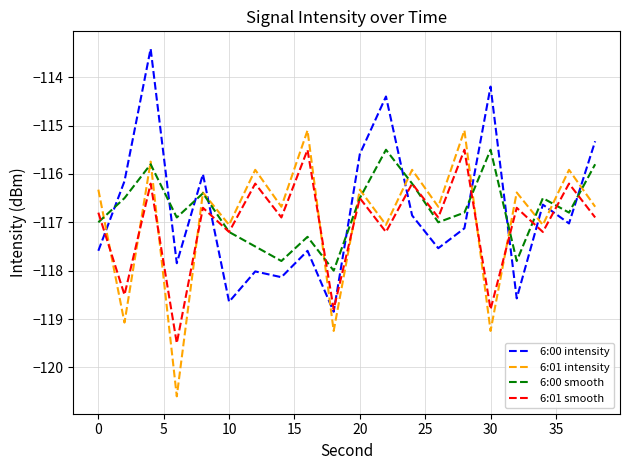

Reading left to right, extract all data points from this chart.

6:00 intensity: -117.6	-116.1	-113.4	-117.8	-116.0	-118.6	-118.0	-118.1	-117.6	-118.8	-115.6	-114.4	-116.9	-117.5	-117.1	-114.2	-118.6	-116.6	-117.0	-115.3
6:01 intensity: -116.3	-119.1	-115.7	-120.6	-116.4	-117.1	-115.9	-116.7	-115.1	-119.2	-116.3	-117.1	-115.9	-116.7	-115.1	-119.2	-116.4	-117.1	-115.9	-116.7
6:00 smooth: -117.0	-116.5	-115.8	-116.9	-116.4	-117.2	-117.5	-117.8	-117.3	-118.0	-116.5	-115.5	-116.2	-117.0	-116.8	-115.5	-117.8	-116.5	-116.8	-115.8
6:01 smooth: -116.8	-118.5	-116.2	-119.5	-116.7	-117.2	-116.2	-116.9	-115.5	-118.8	-116.5	-117.2	-116.2	-116.9	-115.5	-118.8	-116.7	-117.2	-116.2	-116.9